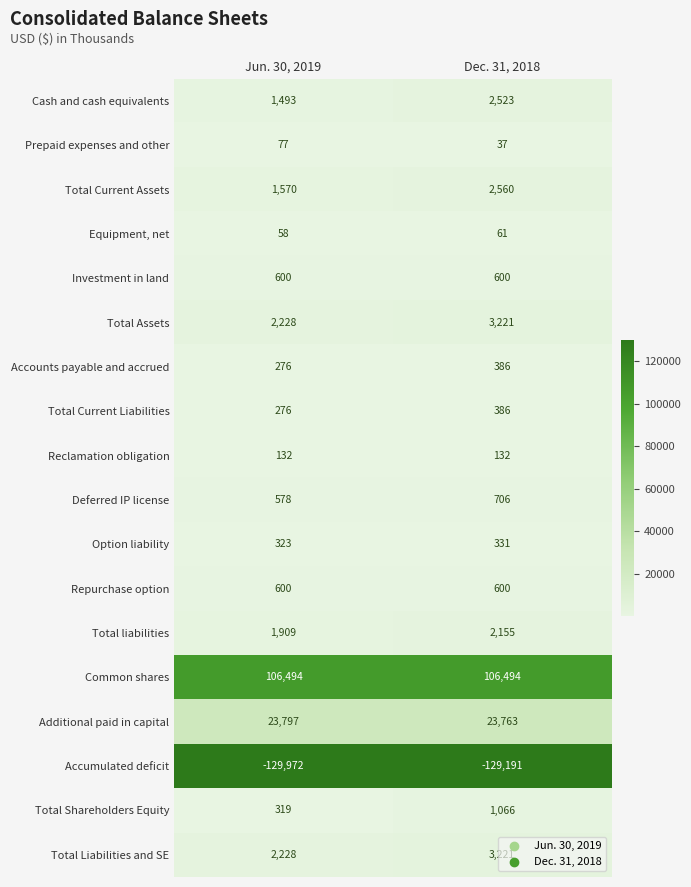

What is the difference between the Accumulated deficit values at Dec. 31, 2018 and Jun. 30, 2019?

781